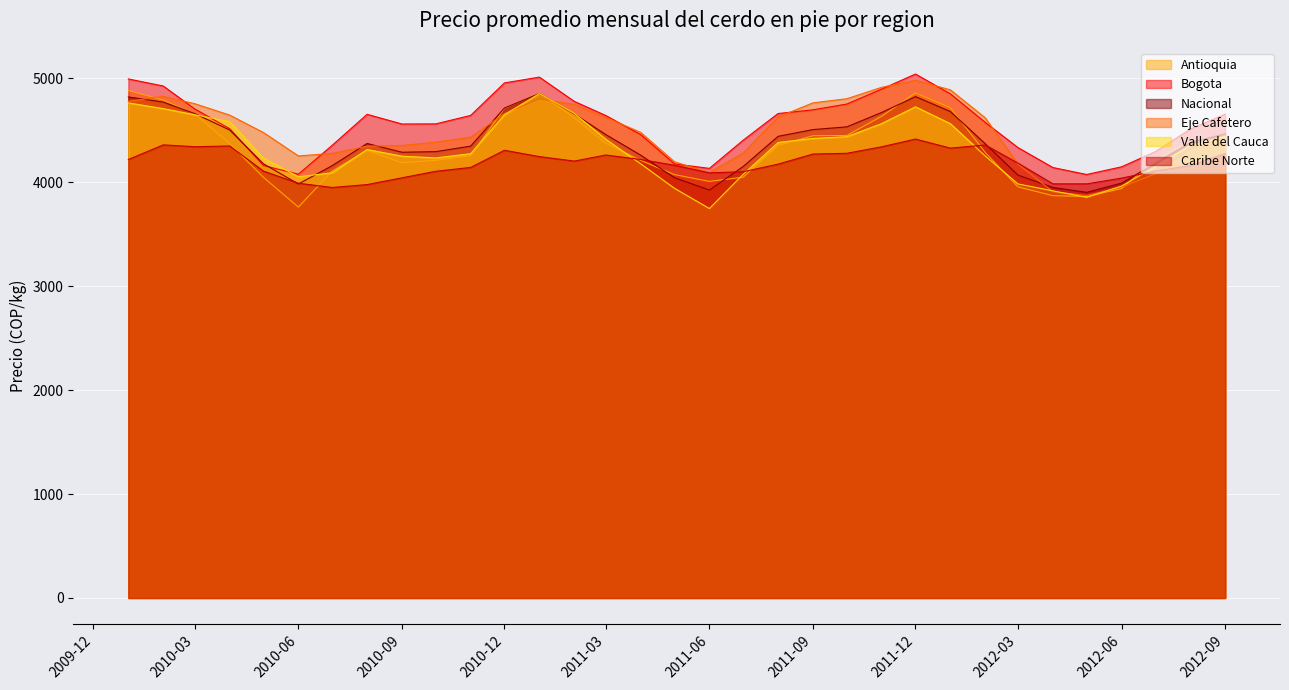

The Eje Cafetero series shows 4196.3 at 2011-05. True or false?

True